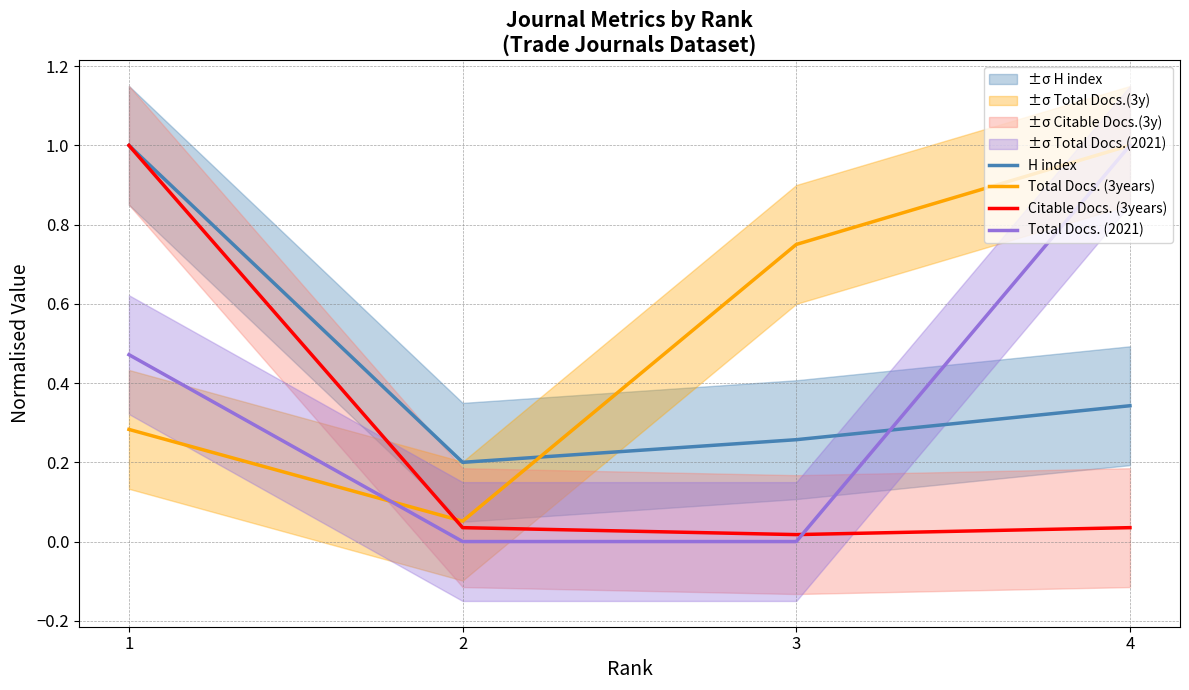

What is the greatest value displayed?

1.0